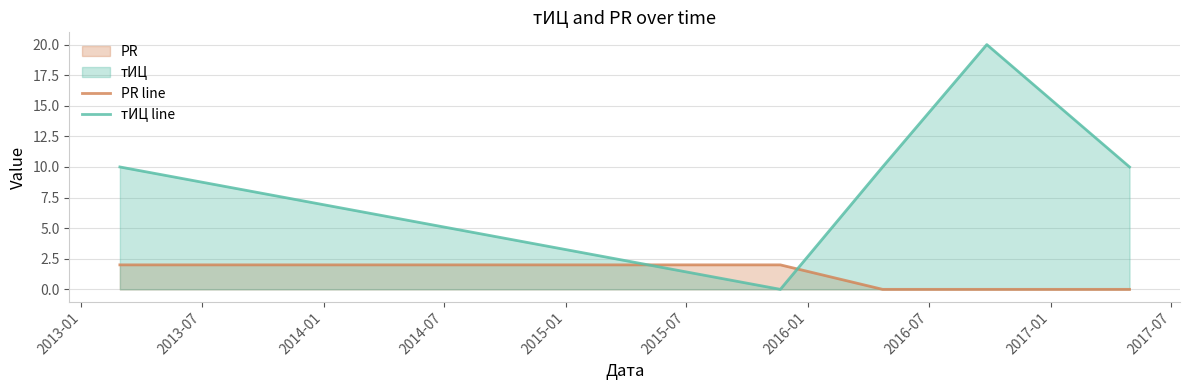

How many intersections are there between PR line and тИЦ line?

2